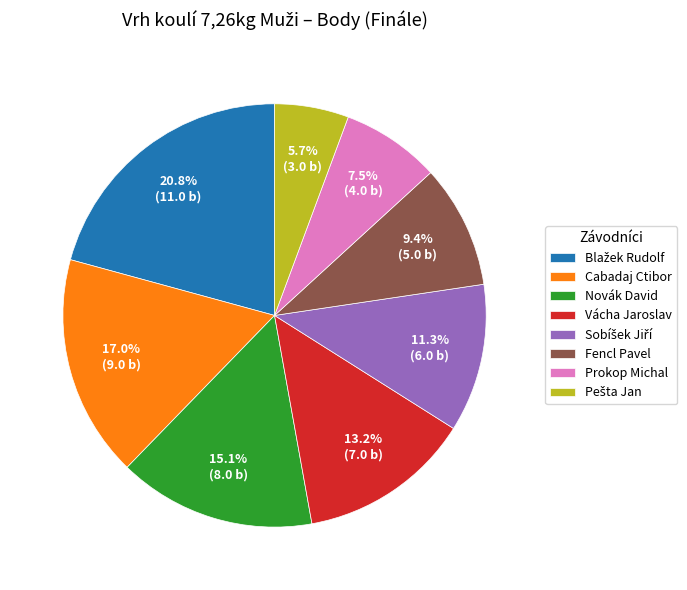

How many slices are in this pie chart?

8